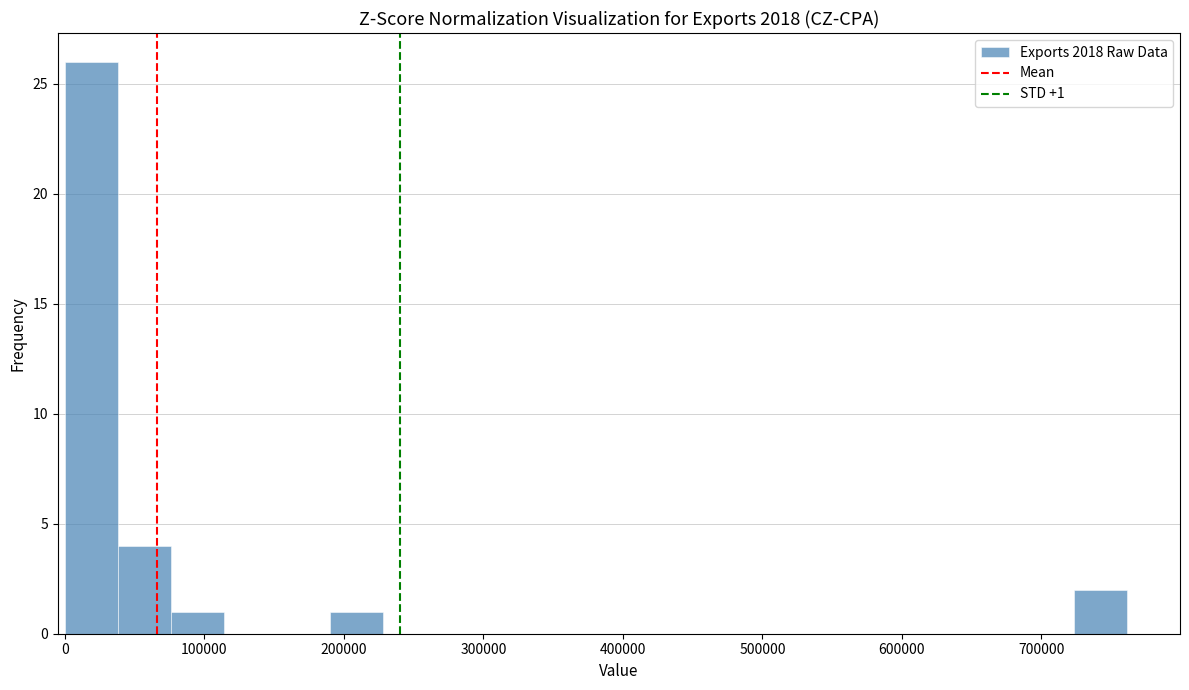

Around what value on the x-axis is the tallest bar? Give the approximate position of its centre, as read against the axis.

20000